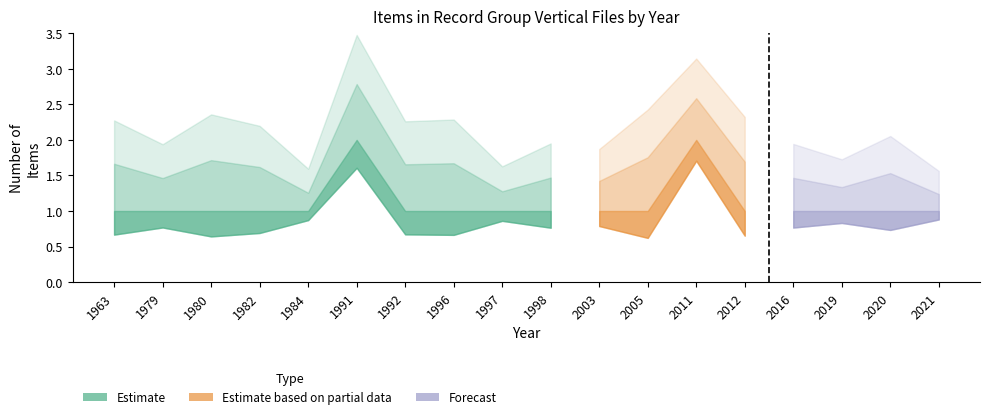

The value at 1979 is 2. True or false?

False